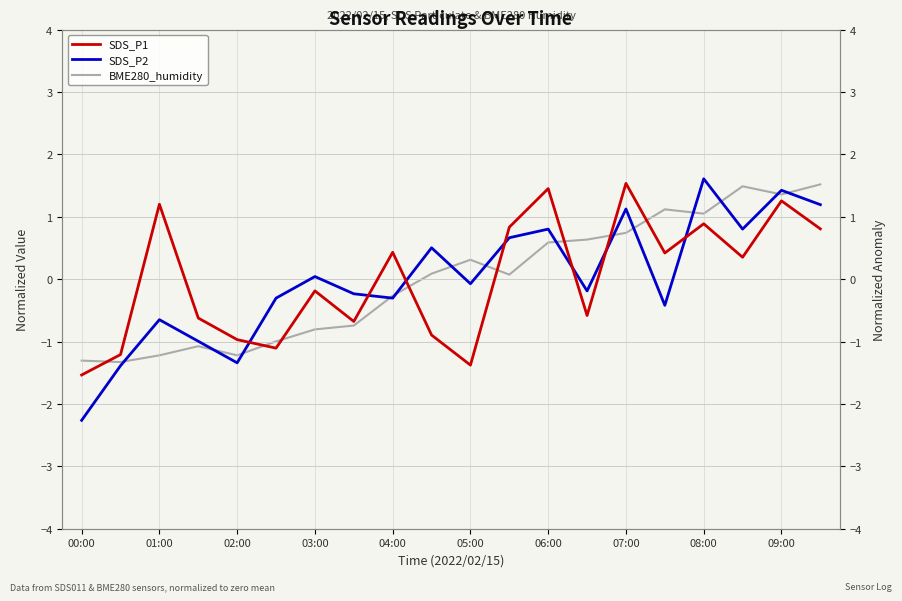

What position from the left is 01:00?

3